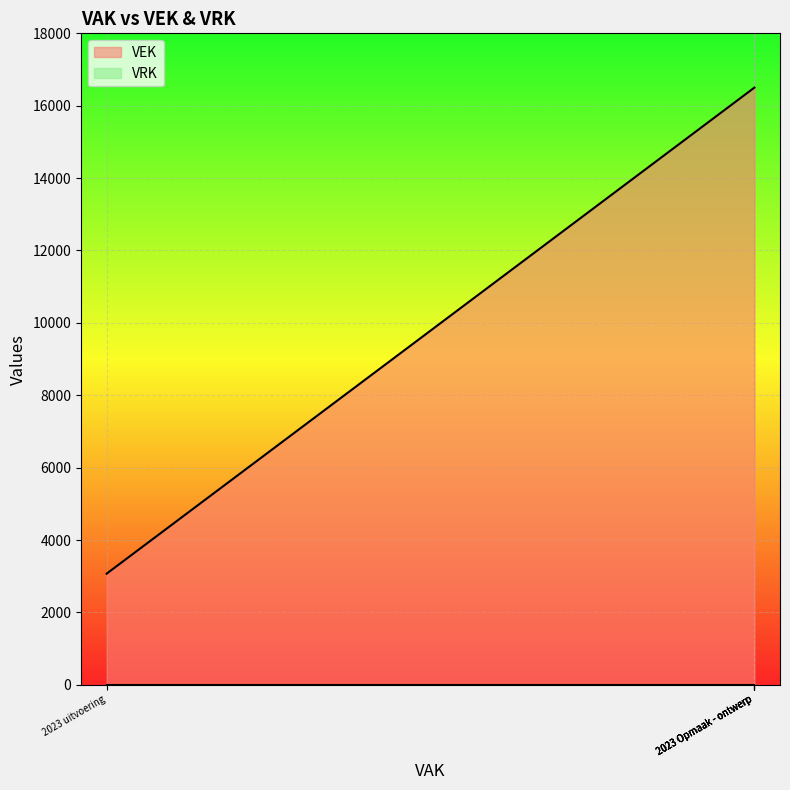

What position from the left is 2023 uitvoering?

1